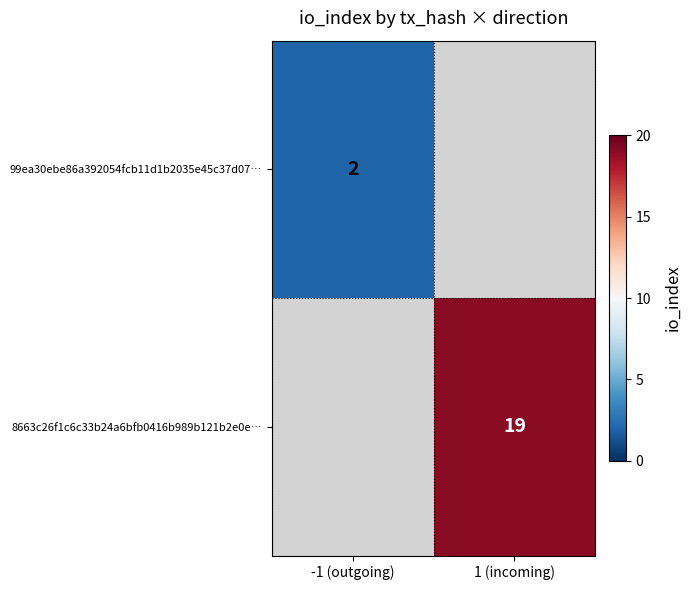

True or false: 8663c26f1c6c33b24a6bfb0416b989b121b2e0e… has a value of 11 at 1 (incoming).

False